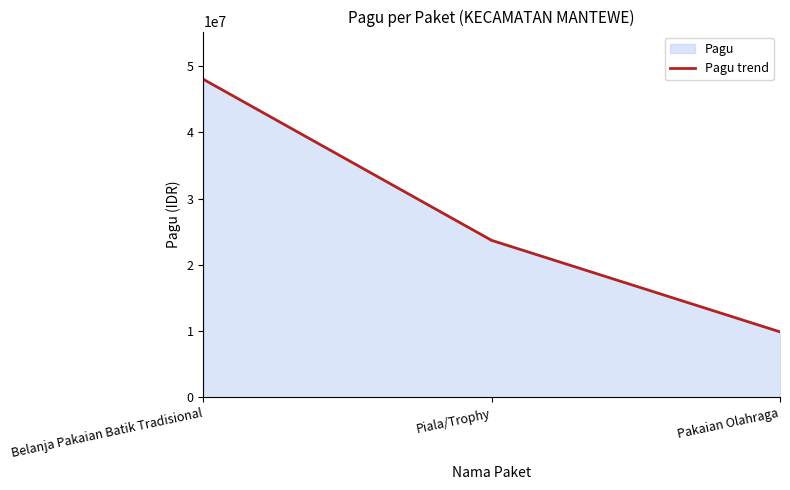

Which has a higher value, Belanja Pakaian Batik Tradisional or Piala/Trophy?

Belanja Pakaian Batik Tradisional